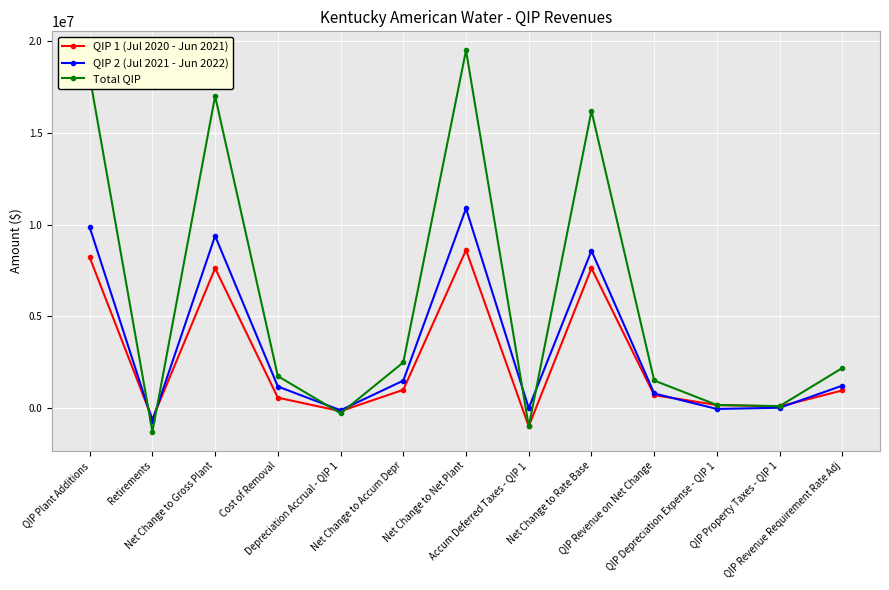

How many data points in QIP 1 (Jul 2020 - Jun 2021) are less than 707701?

6